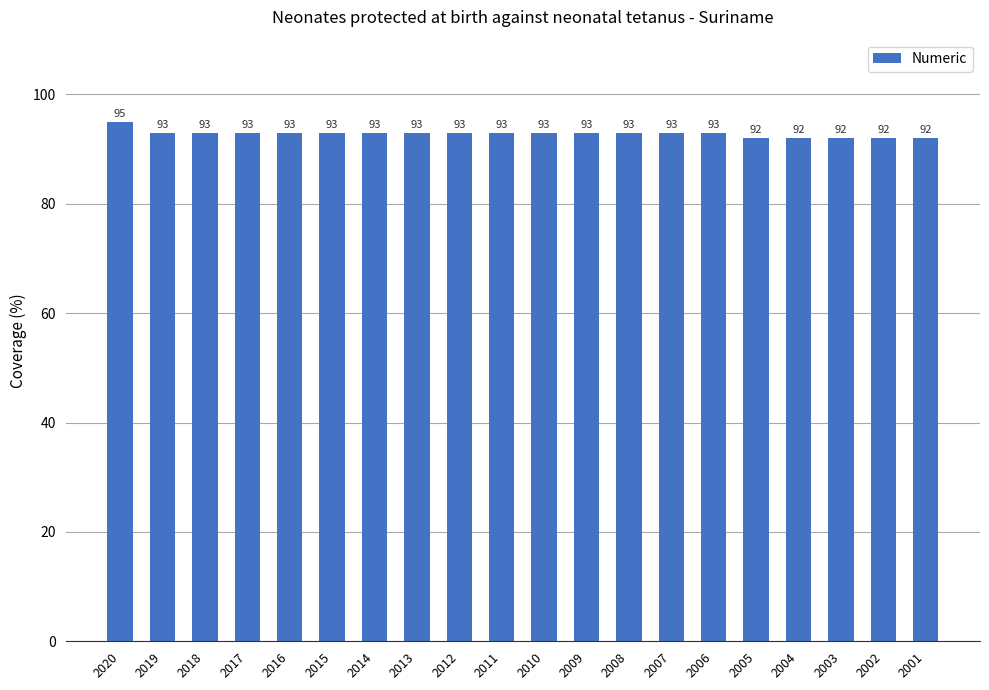

At which category does the chart reach its peak across all series?

2020